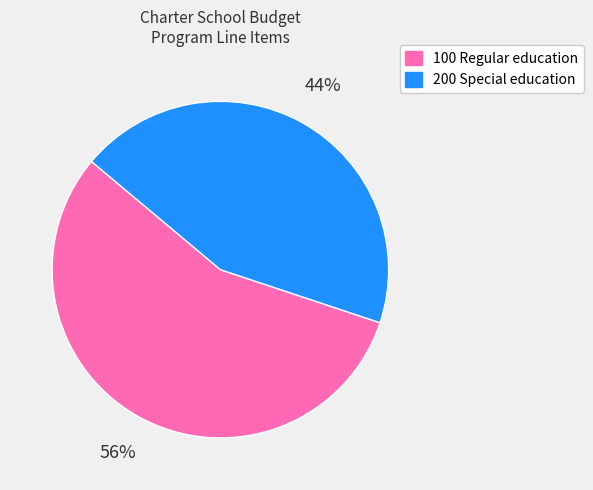

Which category accounts for the majority?

100 Regular education